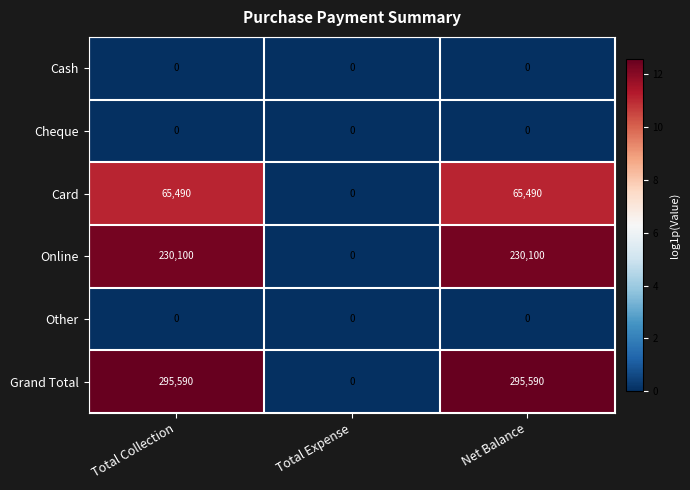

The value of Grand Total at Total Expense is 0. True or false?

True